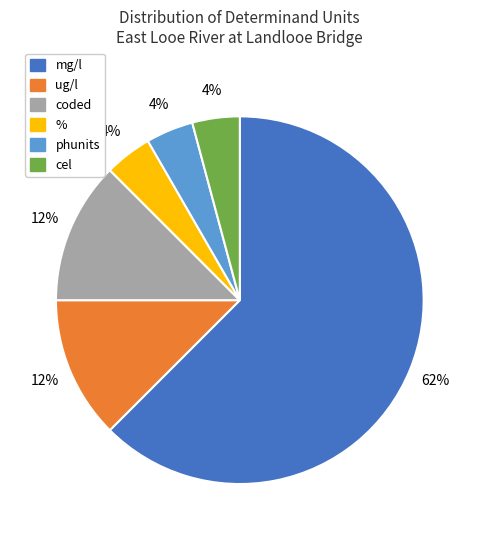

How many segments does this pie chart have?

6